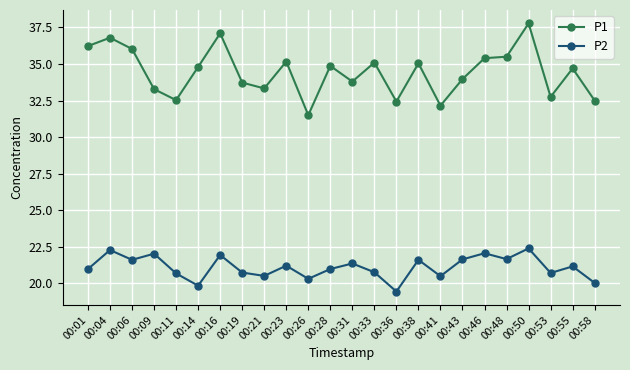

What is the approximate value of P2 at 00:38?

21.6